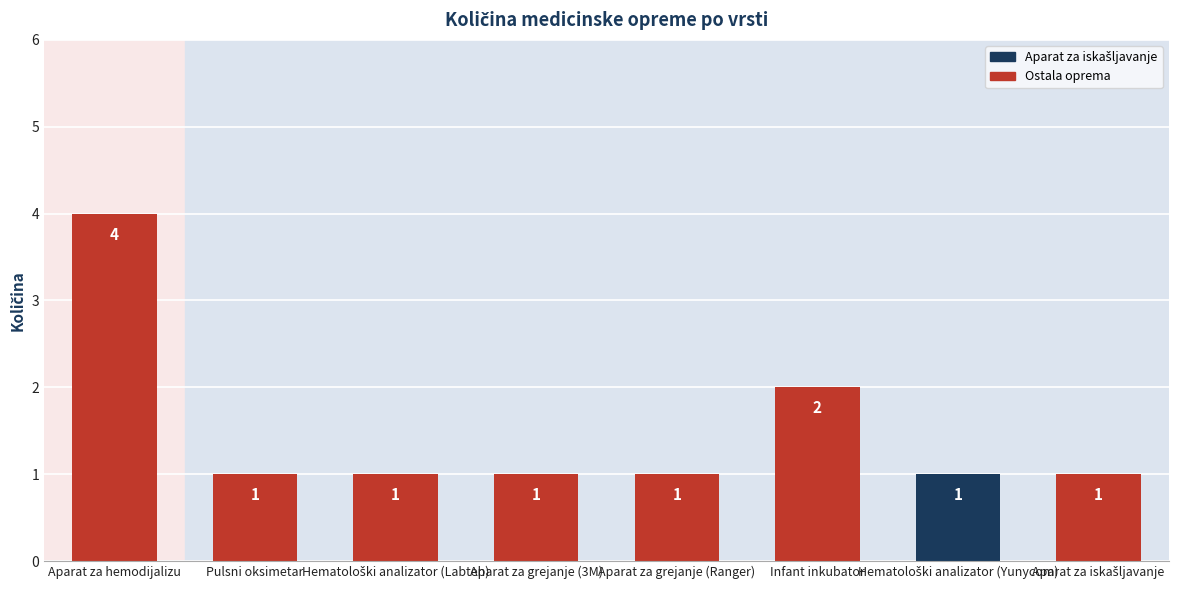

What is the smallest value displayed?

1